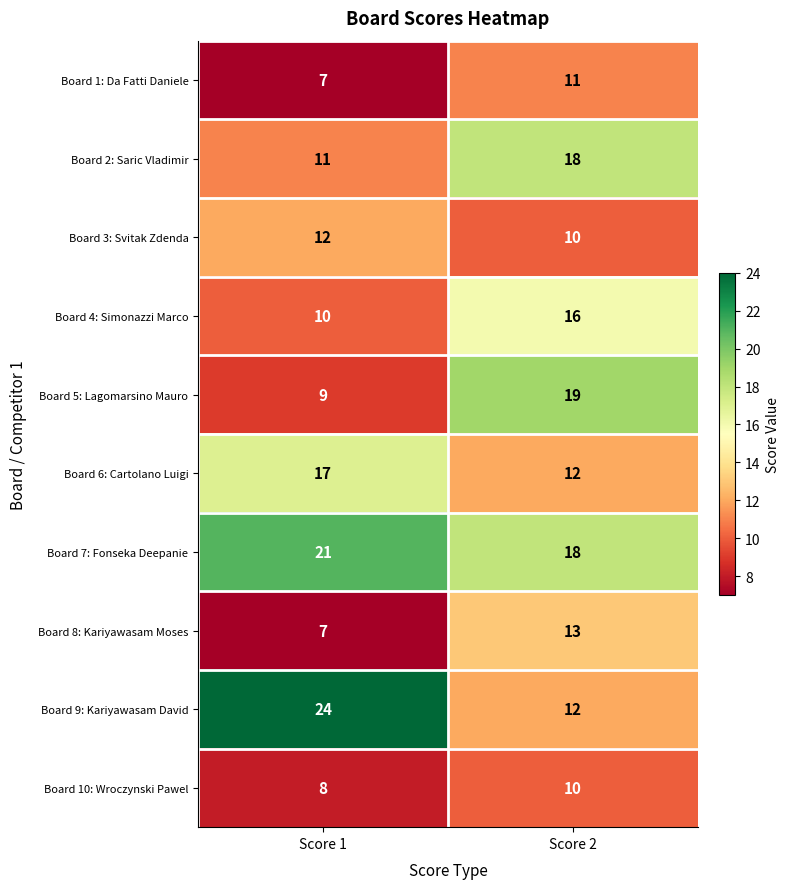

What is the sum of the Board 7: Fonseka Deepanie values at Score 2 and Score 1?

39